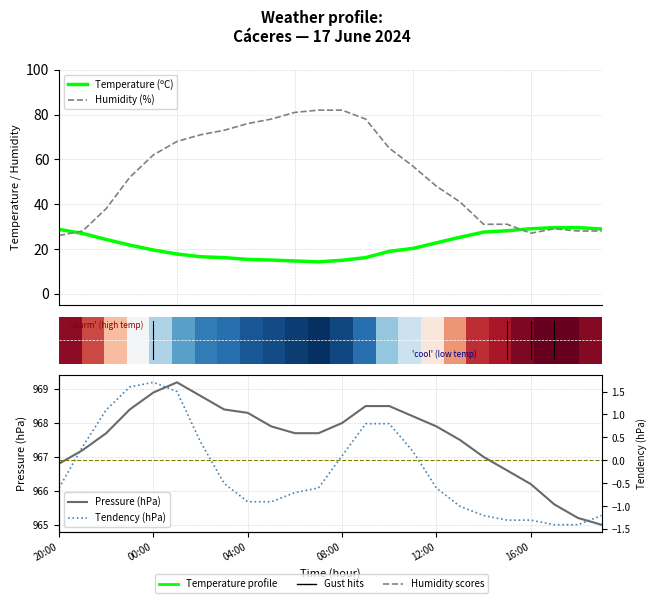

True or false: Humidity (%) and Temperature (ºC) cross at least once.

True